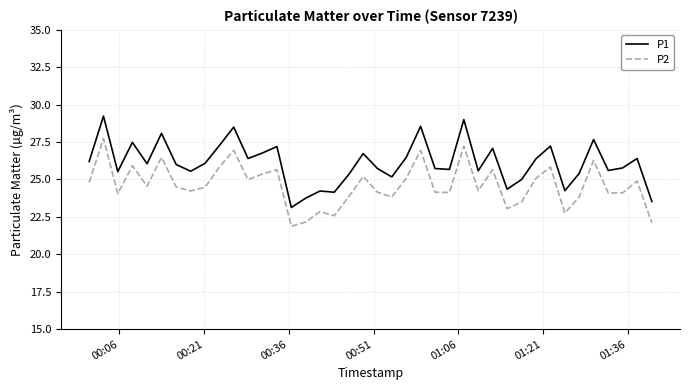

What is the difference between the second highest and second lowest values in the P2 series?

5.1